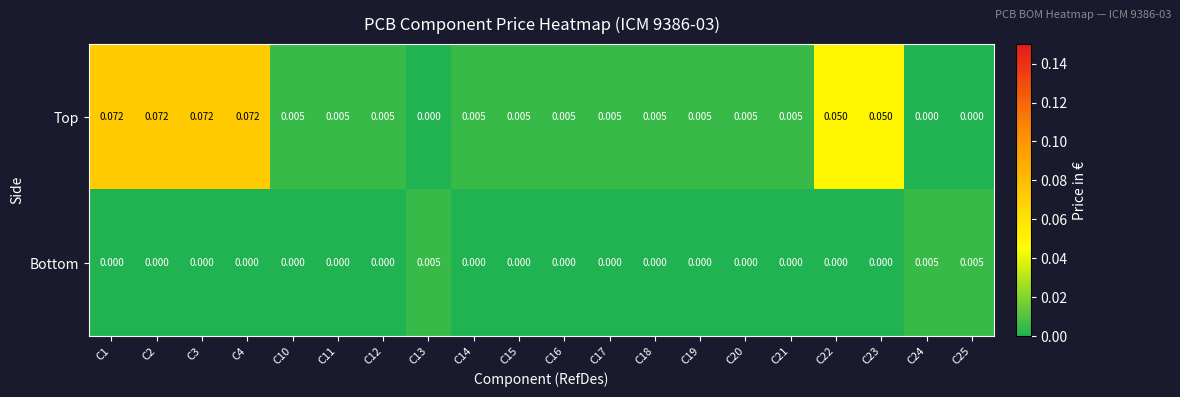

Which series has the widest spread of values?

Top